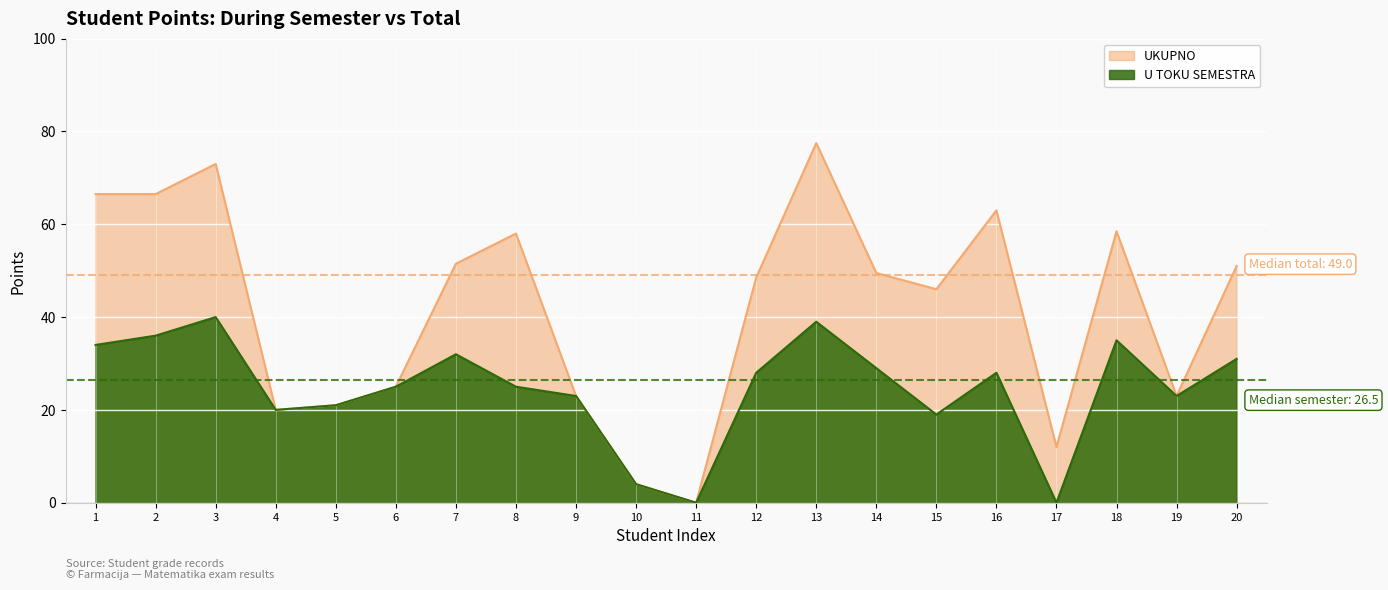

What is the greatest value displayed?

77.5